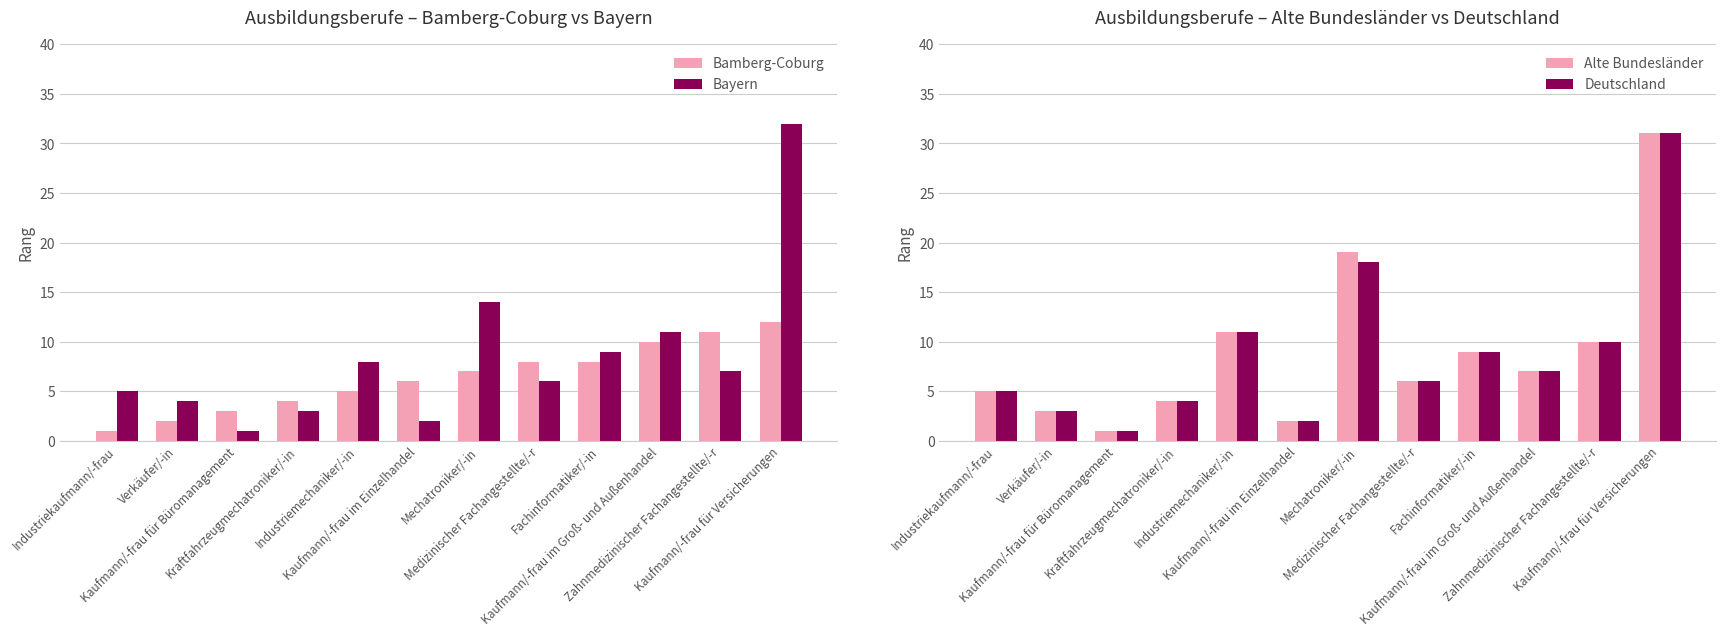

Between Kaufmann/-frau für Büromanagement and Medizinischer Fachangestellte/-r, which series saw the biggest shift?

Bamberg-Coburg